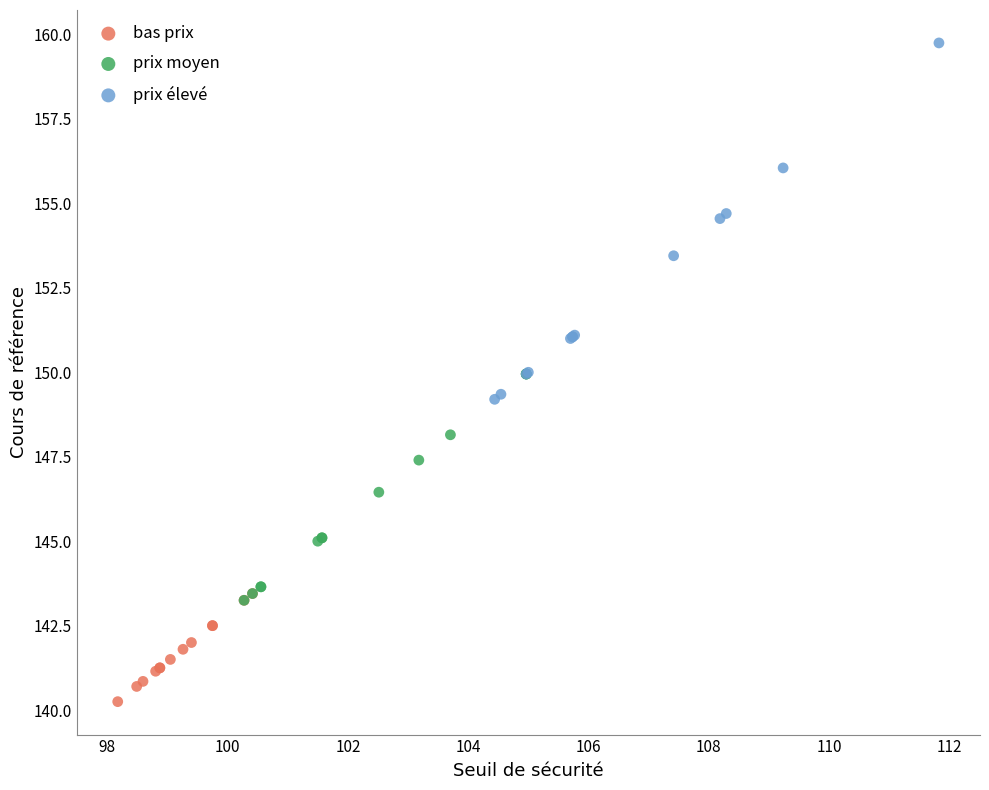

Which series has the widest spread of Y values?

prix élevé